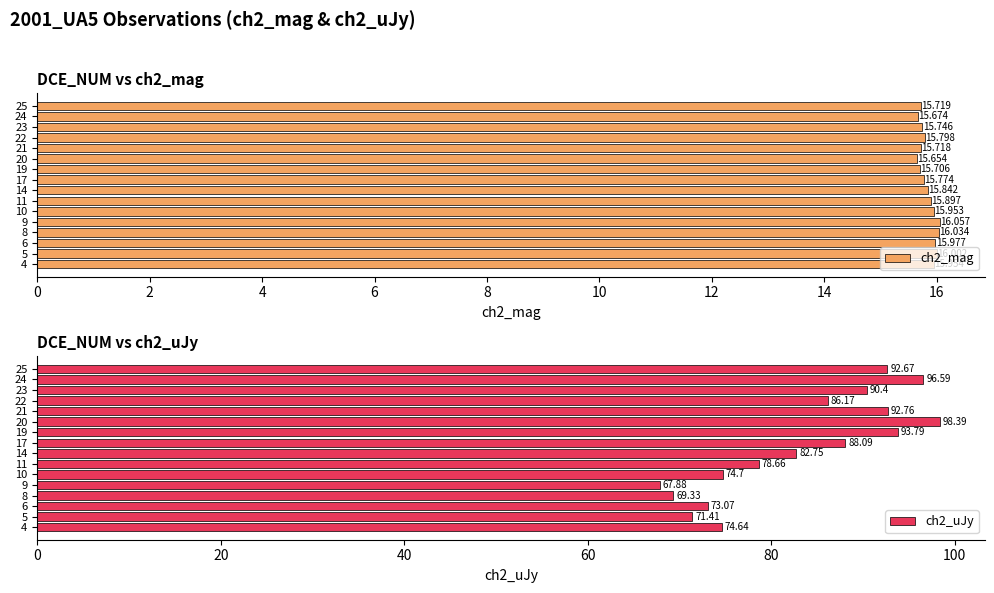

How many values in the ch2_uJy series exceed 86?

8